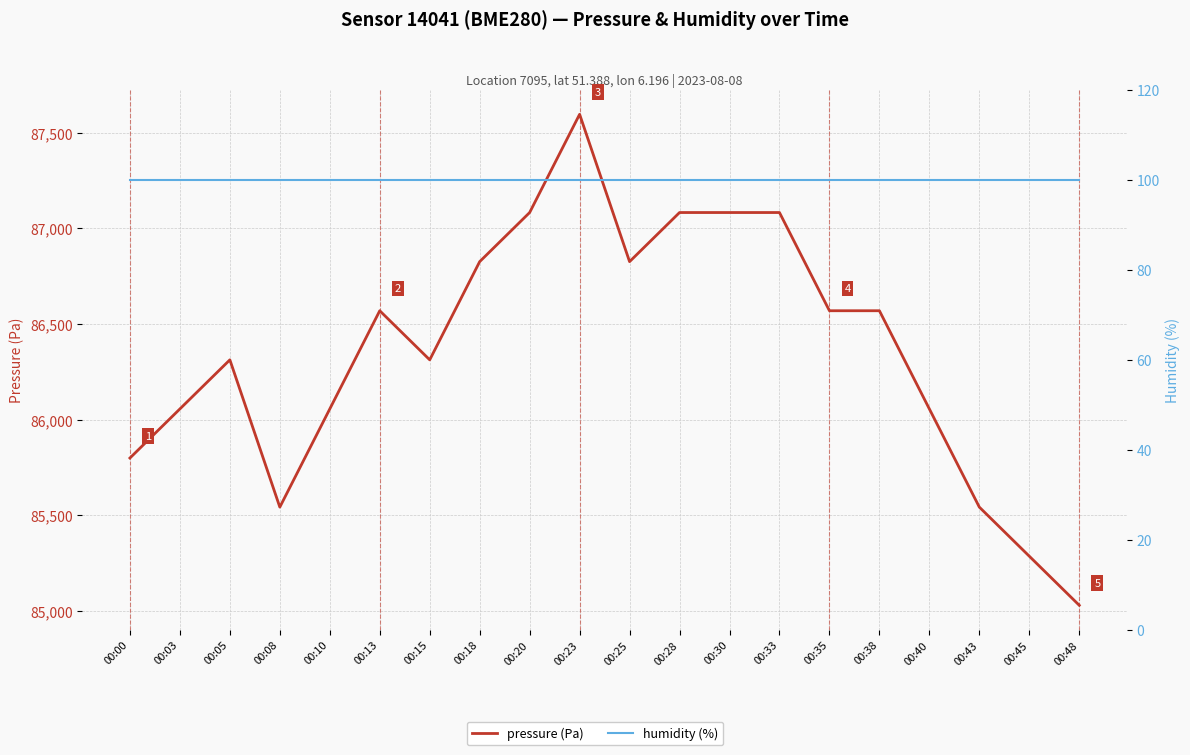

Is this an area chart (filled region under the line)?

No